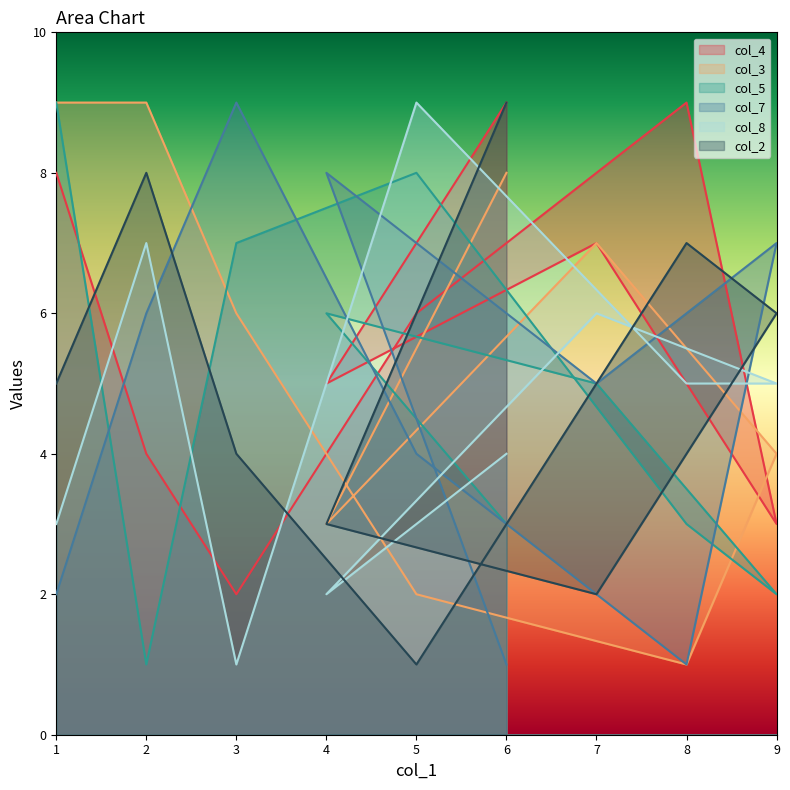

Is the value of col_8 at 4 greater than the value of col_7 at 4?

No